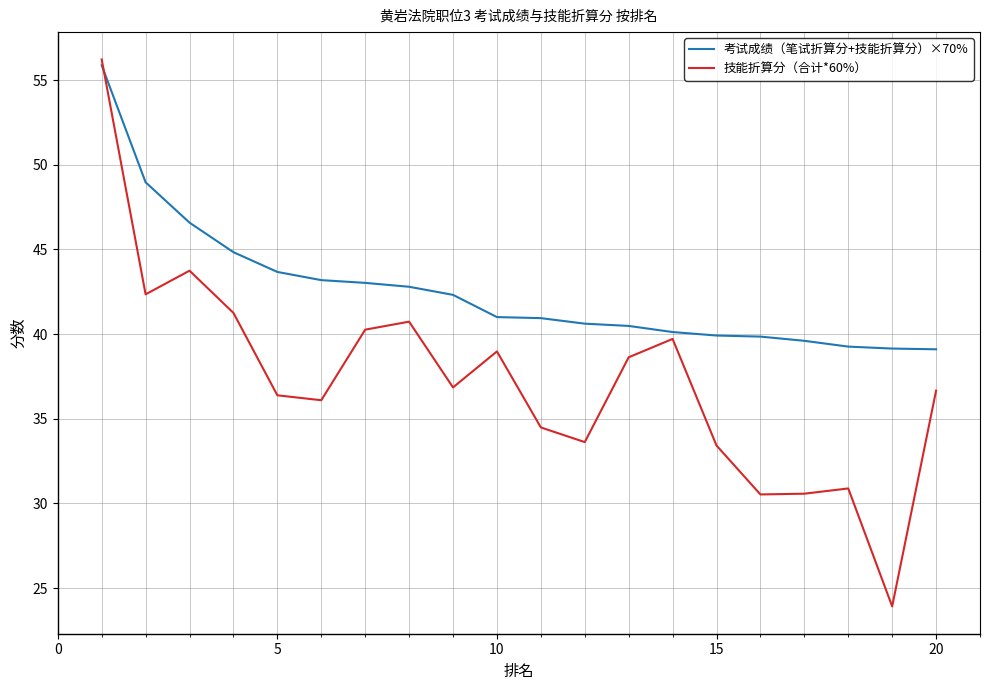

List the series in order of their overall mean, lowest first.

技能折算分（合计*60%）, 考试成绩（笔试折算分+技能折算分）×70%